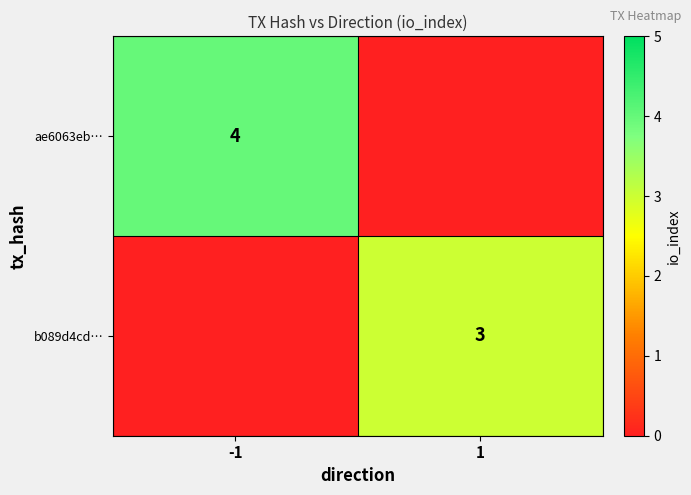

What is the total value across all series at -1?

4